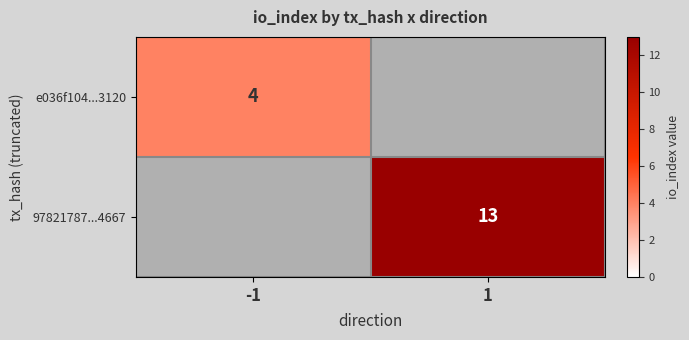

Is it true that e036f104...3120 equals 4 at -1?

True